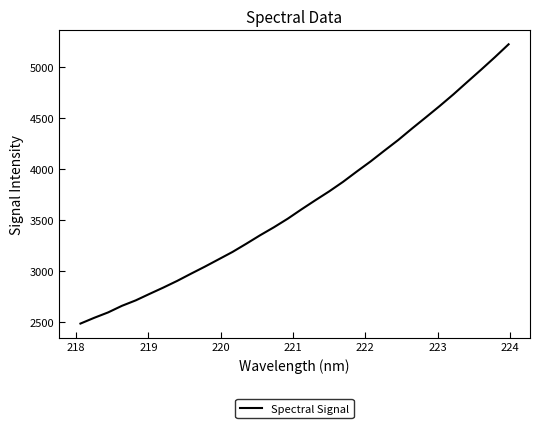

True or false: there are more than 2 points higher than both neighbors.

False